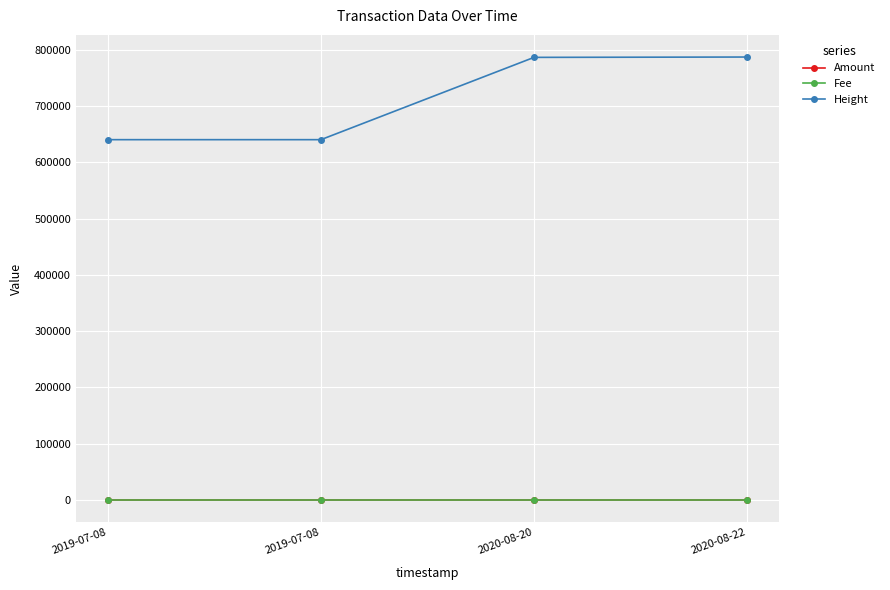

Which category has the highest value in the Height series?

2020-08-22